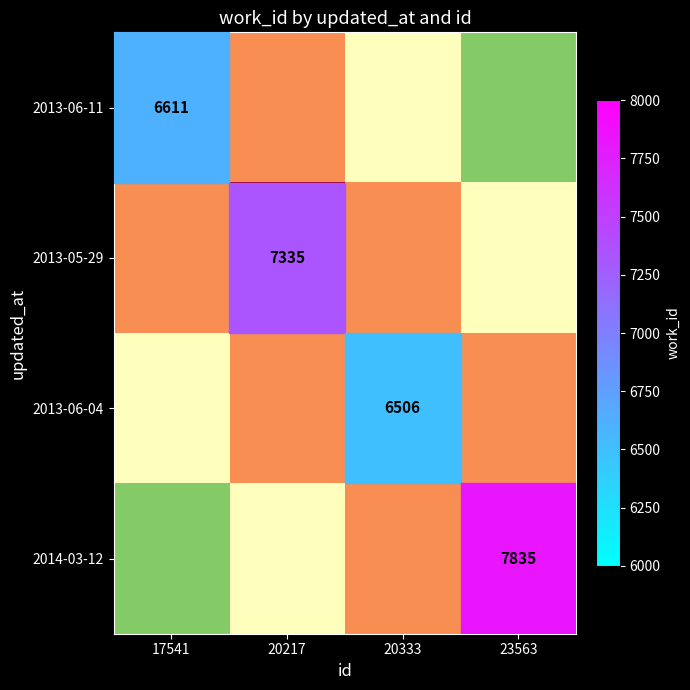

Count the number of data series in this chart.

4